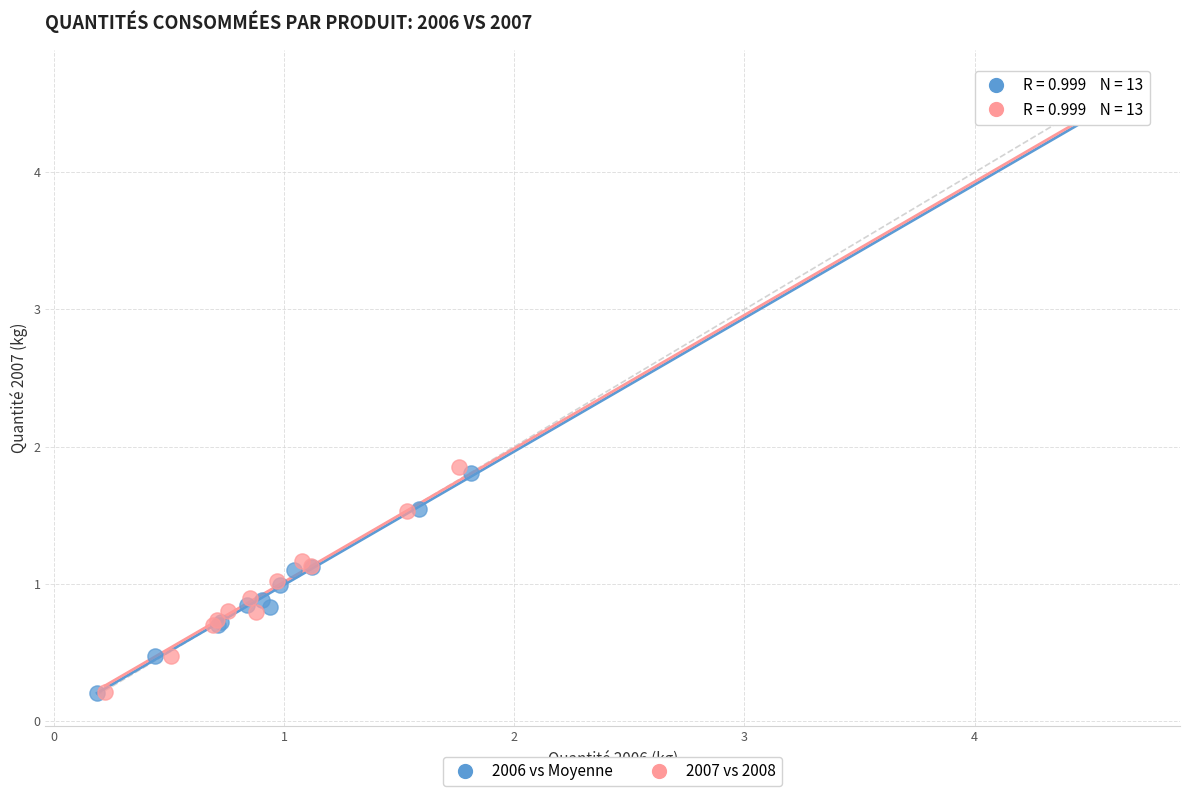

Which series has the widest spread of Y values?

2006 vs Moyenne